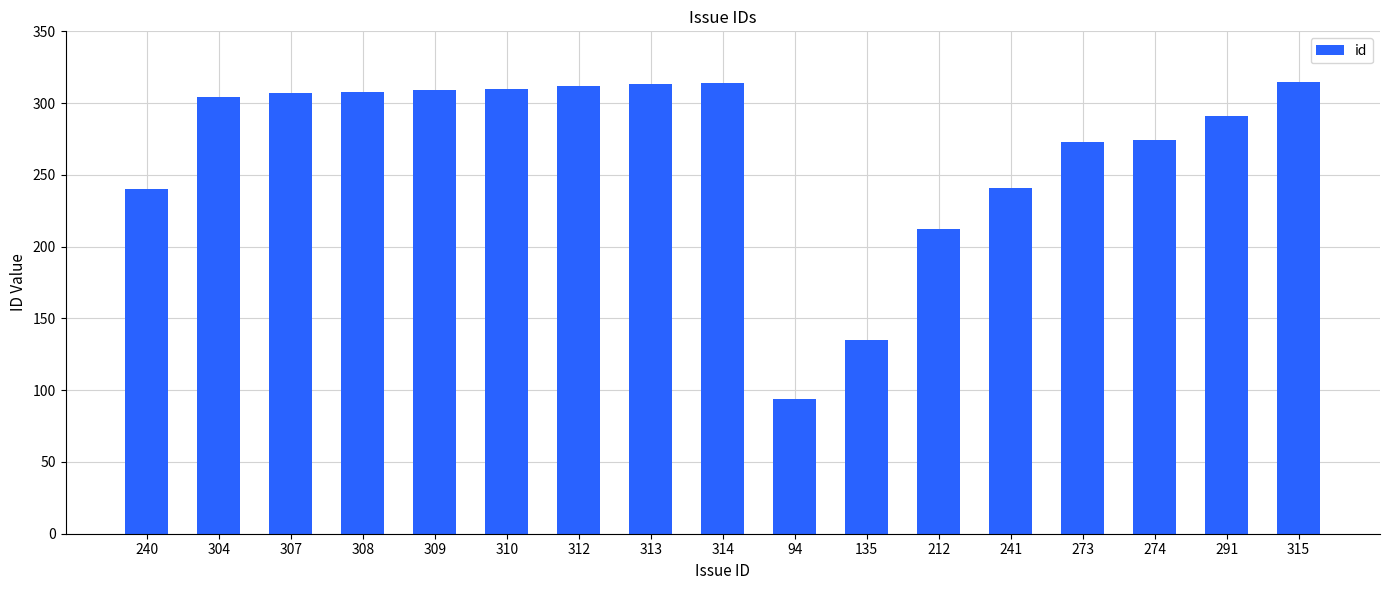

Does the chart contain stacked bars?

No